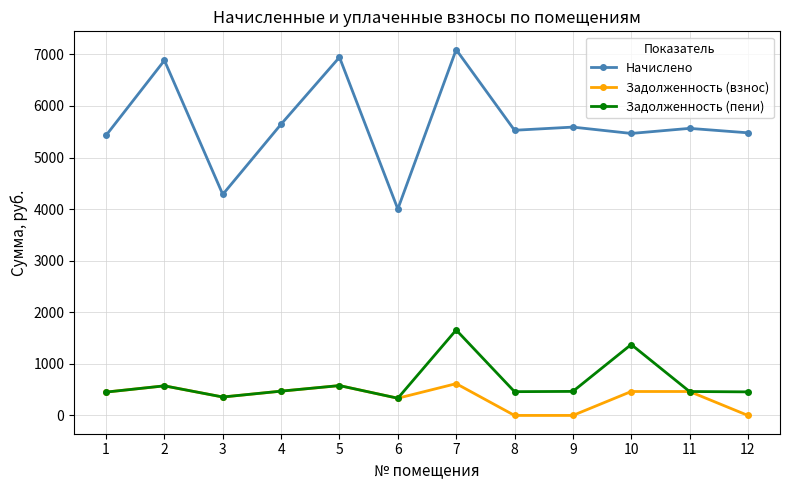

At 7, list the series in order from largest to smallest.

Начислено, Задолженность (пени), Задолженность (взнос)